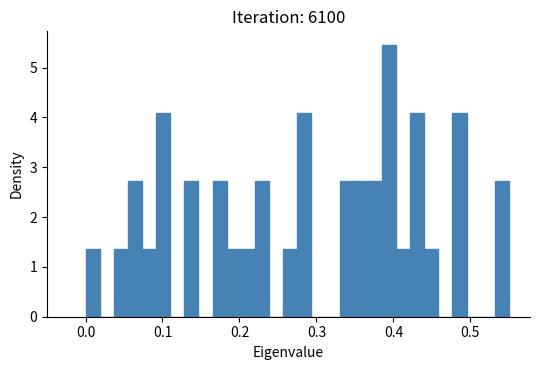

Read against the x-axis, roughly where is the centre of the tallest bar?

0.39